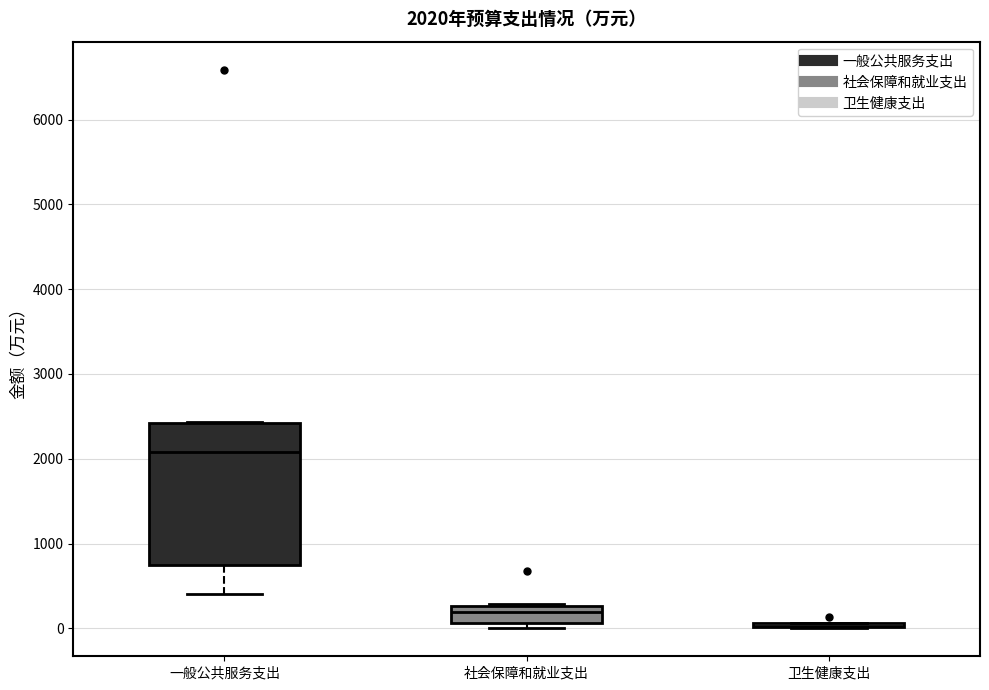

Which box is the tallest, from its lower edge to its upper edge?

一般公共服务支出